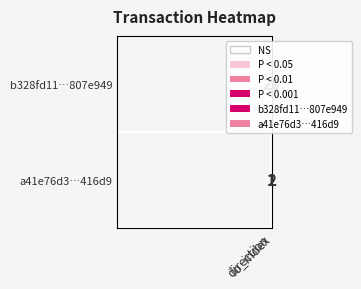

What is the difference between the maximum and minimum values in the b328fd11…807e949 series?

30